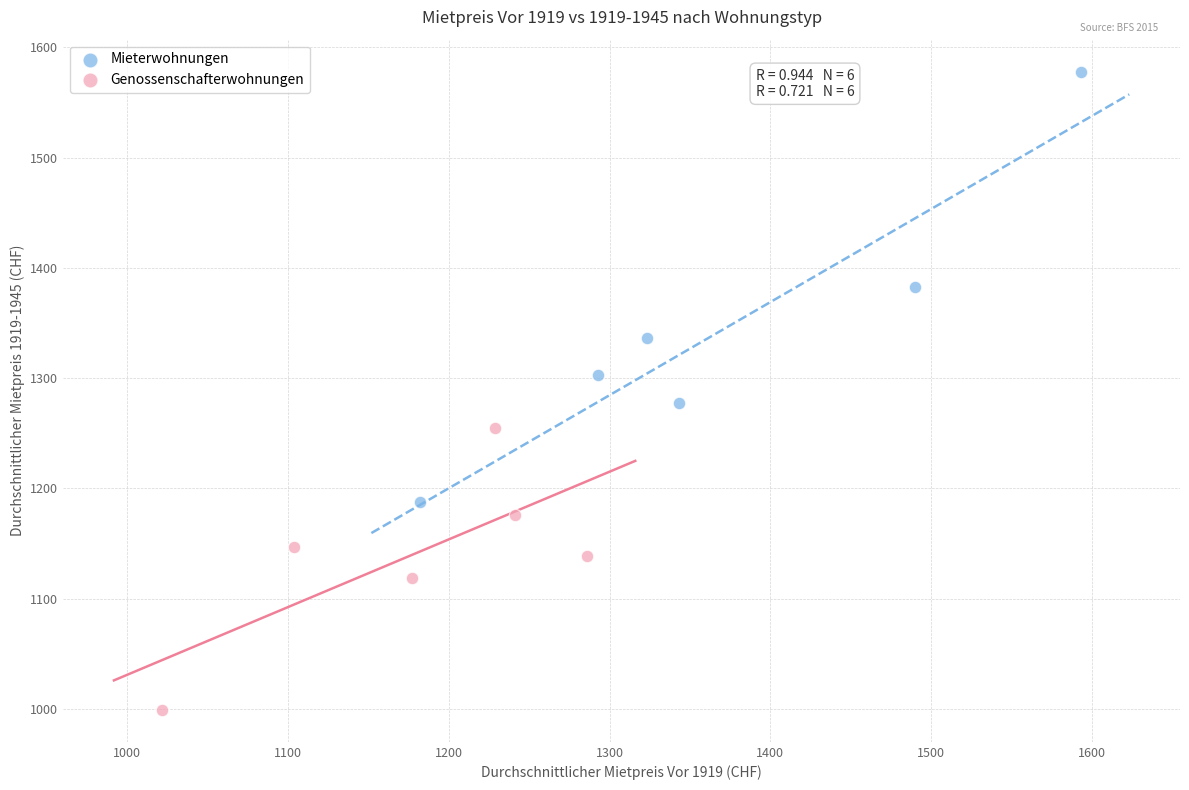

Which series contains the lowest Y value?

Genossenschafterwohnungen